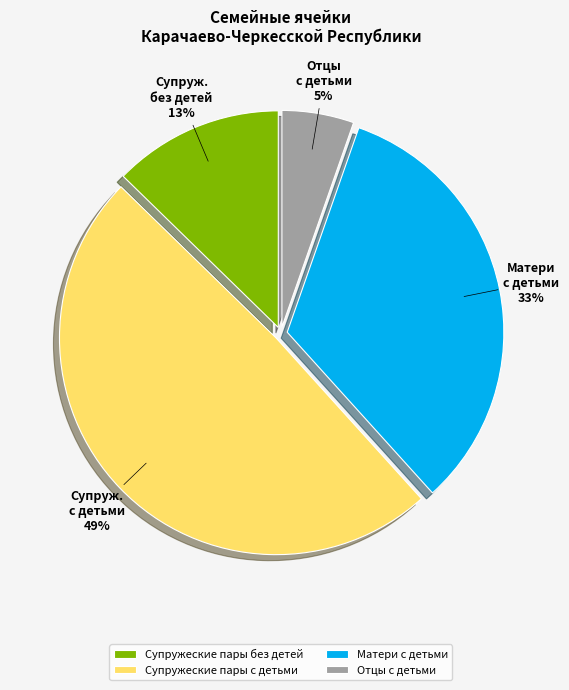

Does Отцы с детьми account for over 50% of the chart?

No